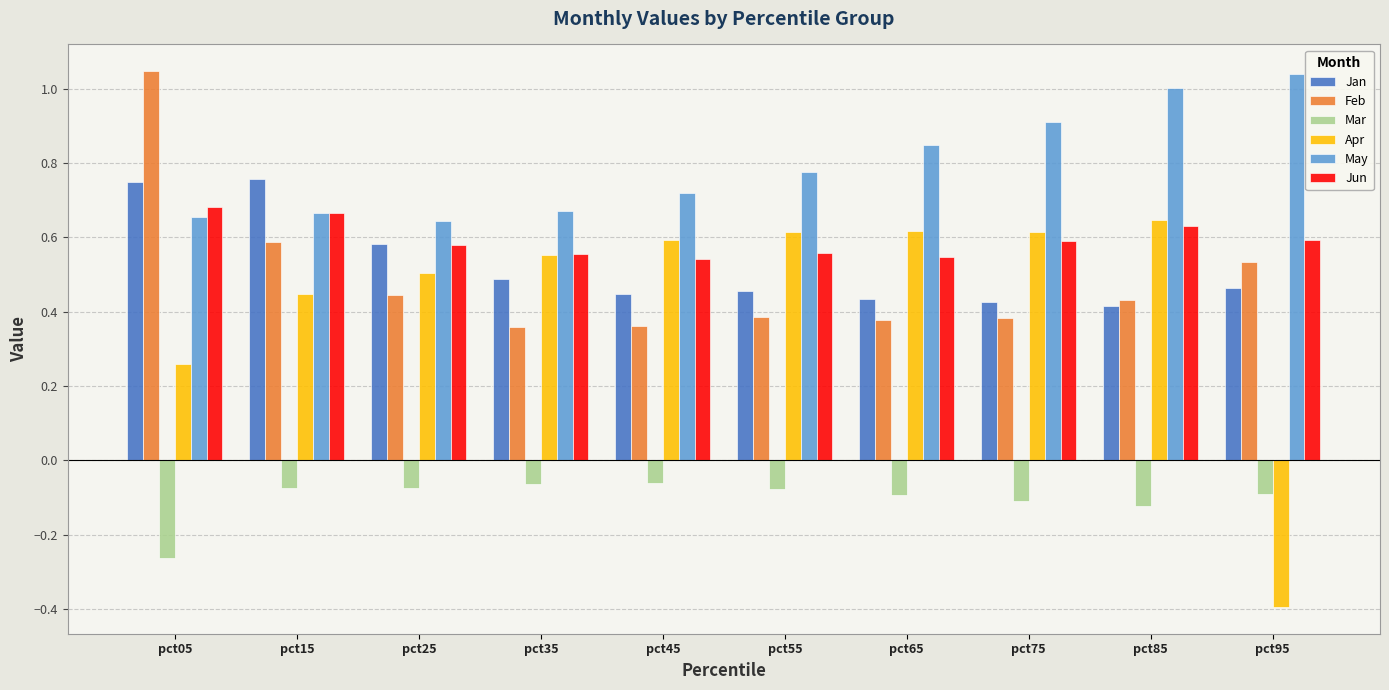

How many values in the Apr series are below 0?

1